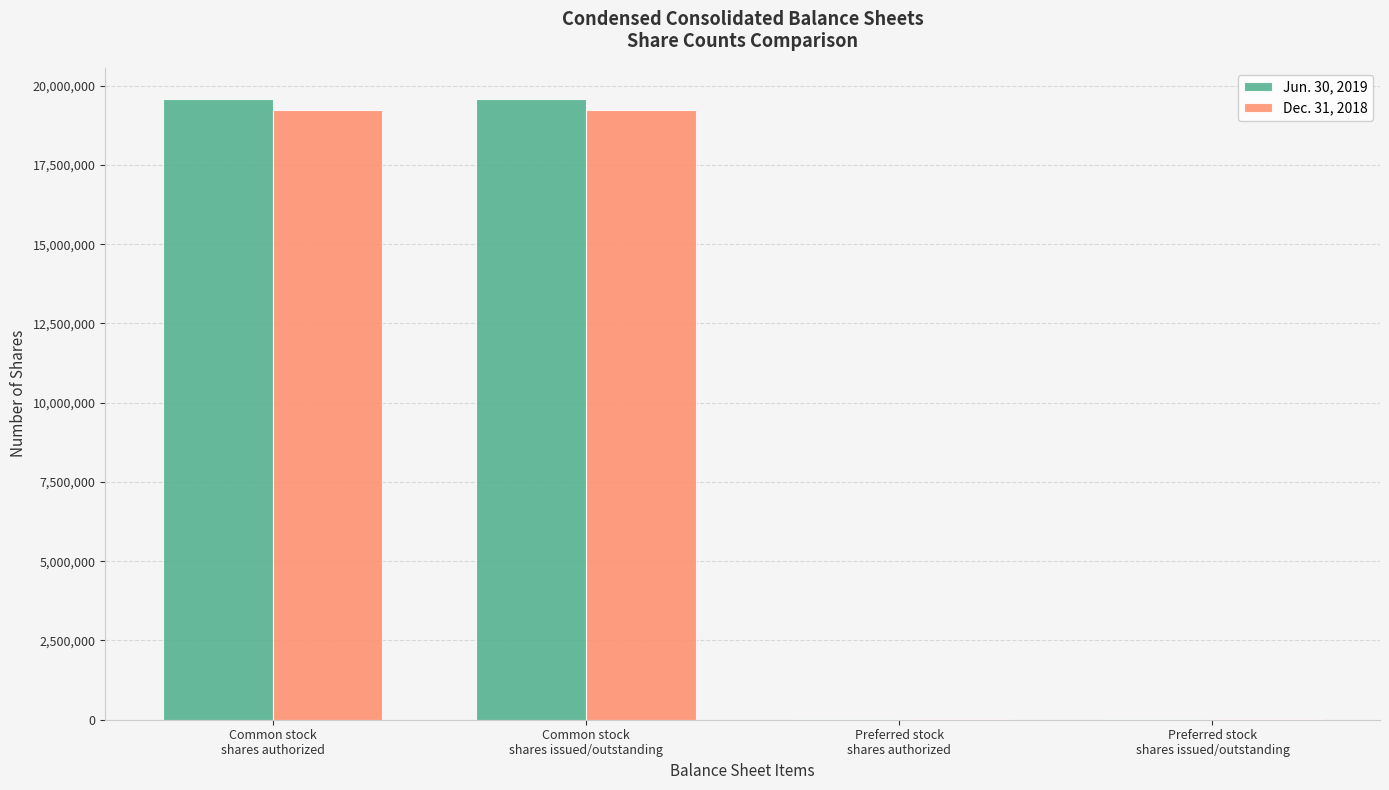

What is the greatest value displayed?

19585394